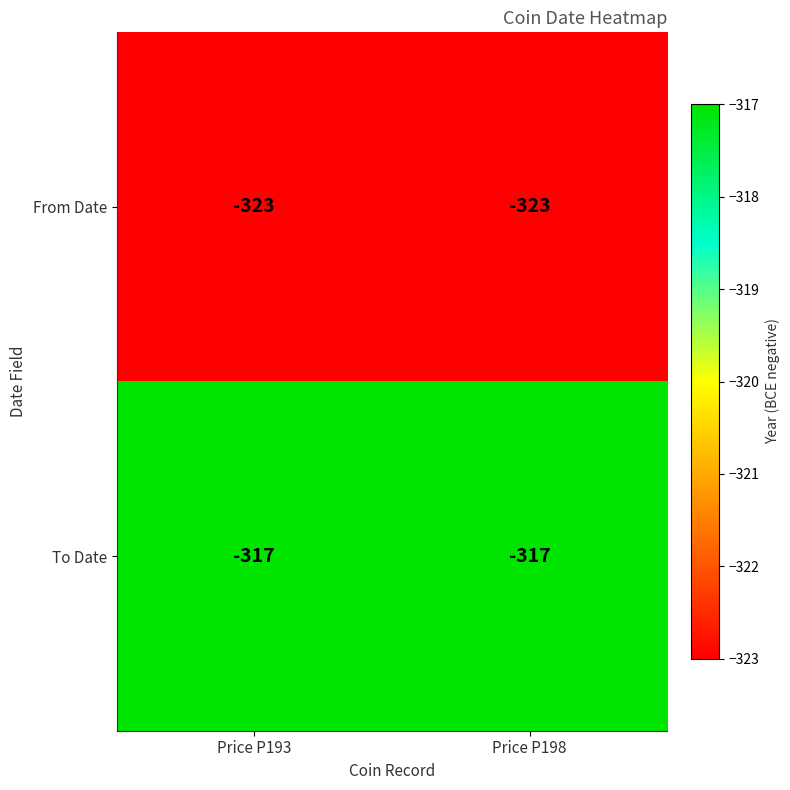

What is the sum of the To Date values at Price P198 and Price P193?

-634